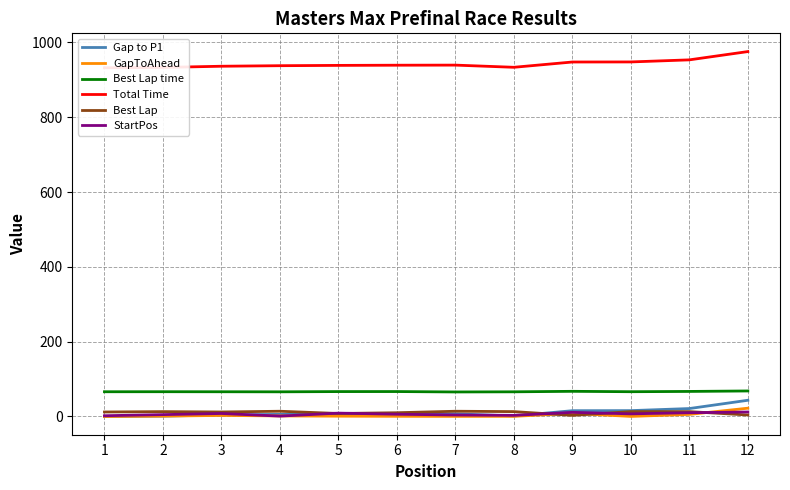

How many series are shown in this chart?

6